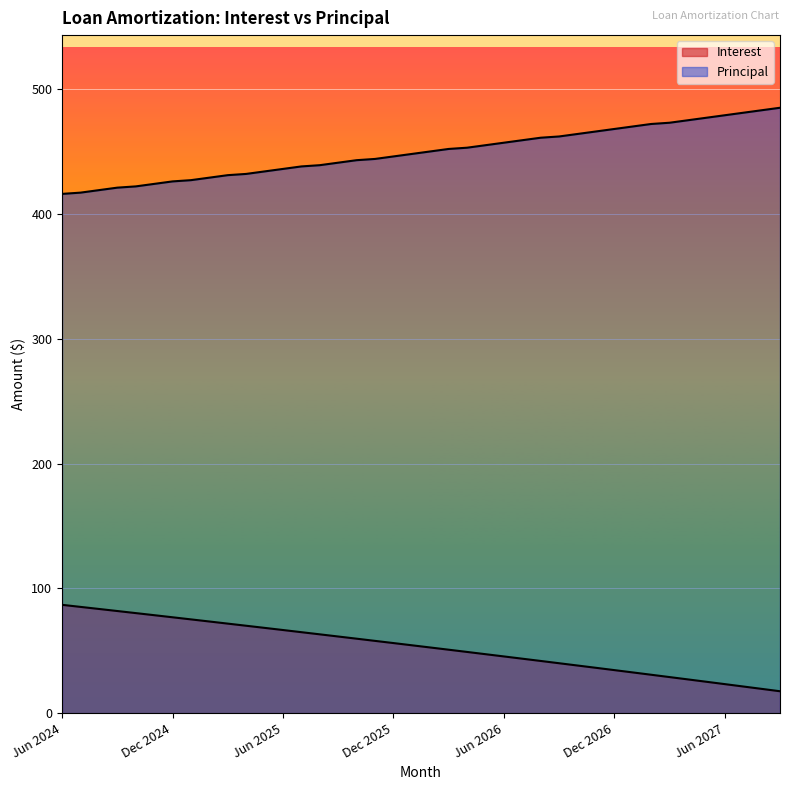

Where does the Interest series first go above 54?

Jun 2024